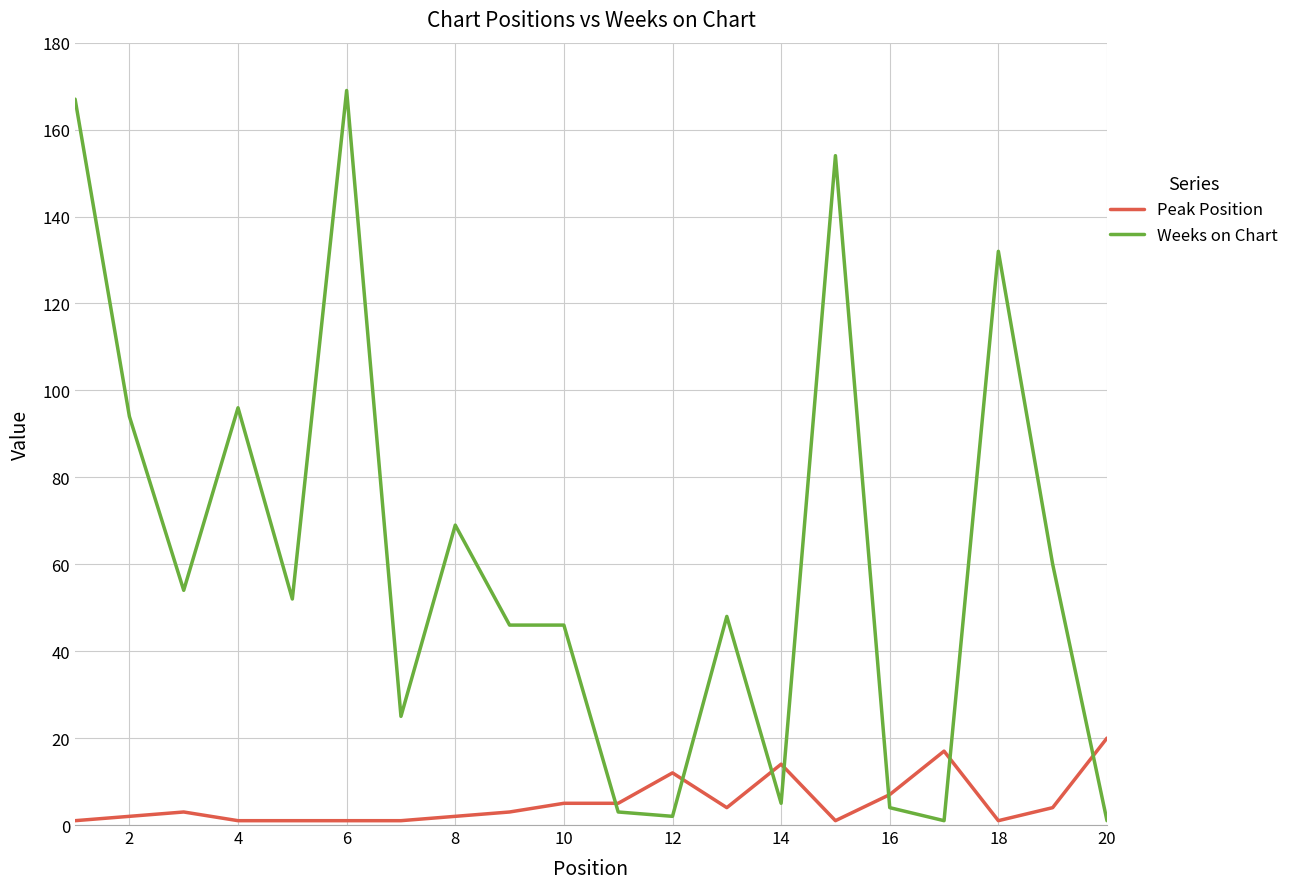

What is the average value of the Peak Position series?

5